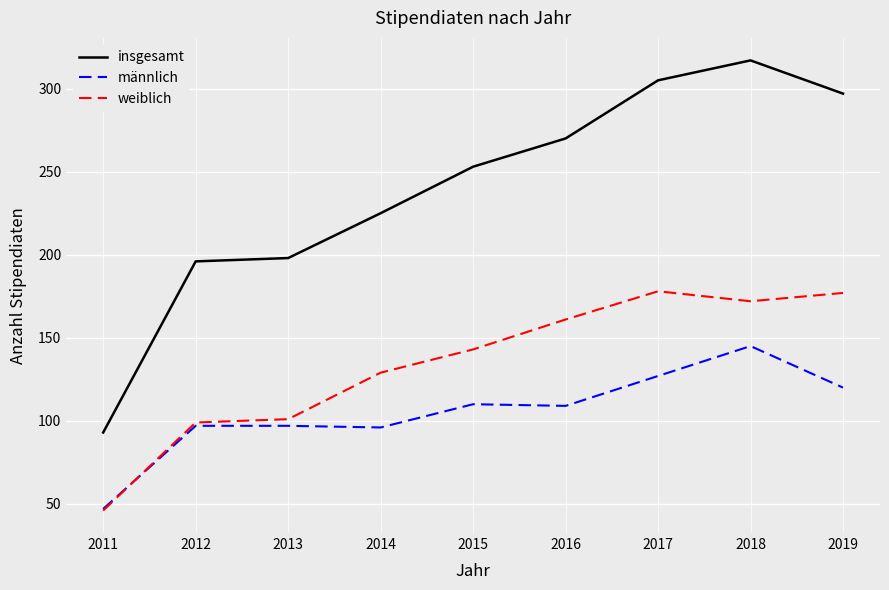

Rank the series by their maximum value, from highest to lowest.

insgesamt, weiblich, männlich